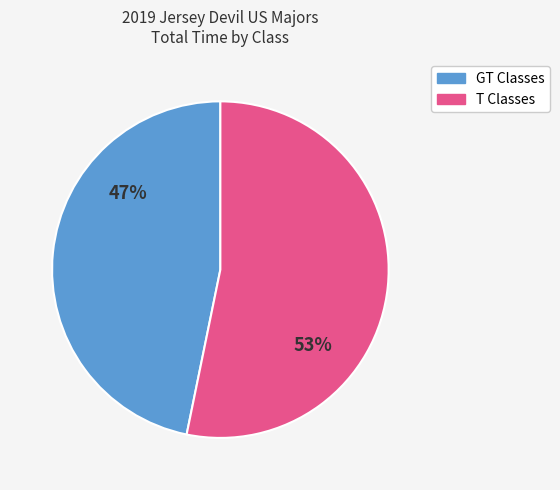

Is there any slice that represents more than half of the pie?

Yes